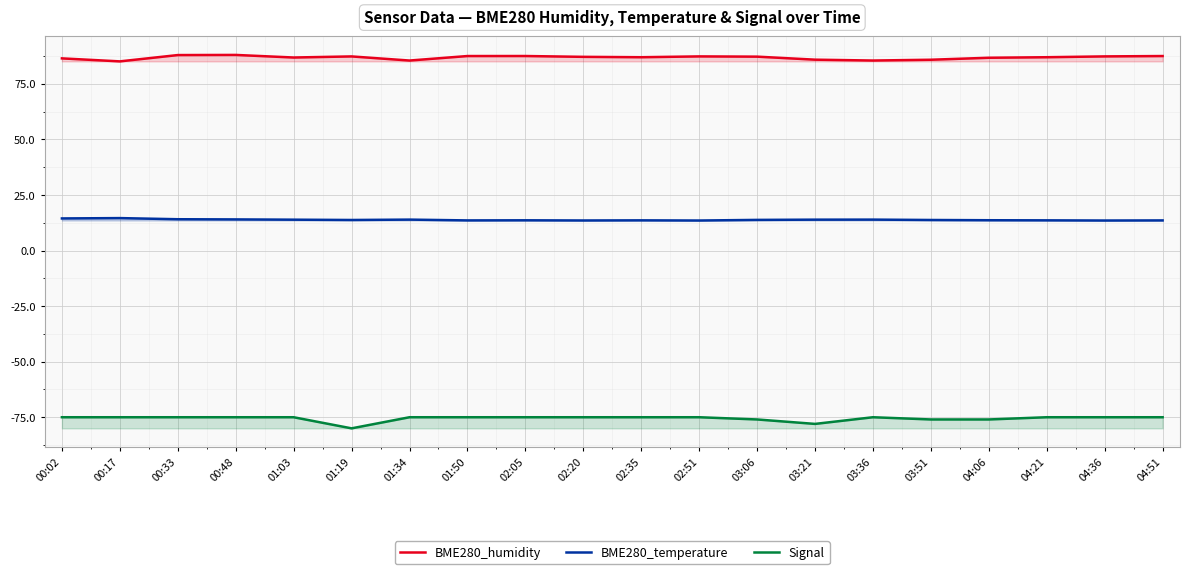

True or false: BME280_humidity and BME280_temperature intersect in this chart.

False